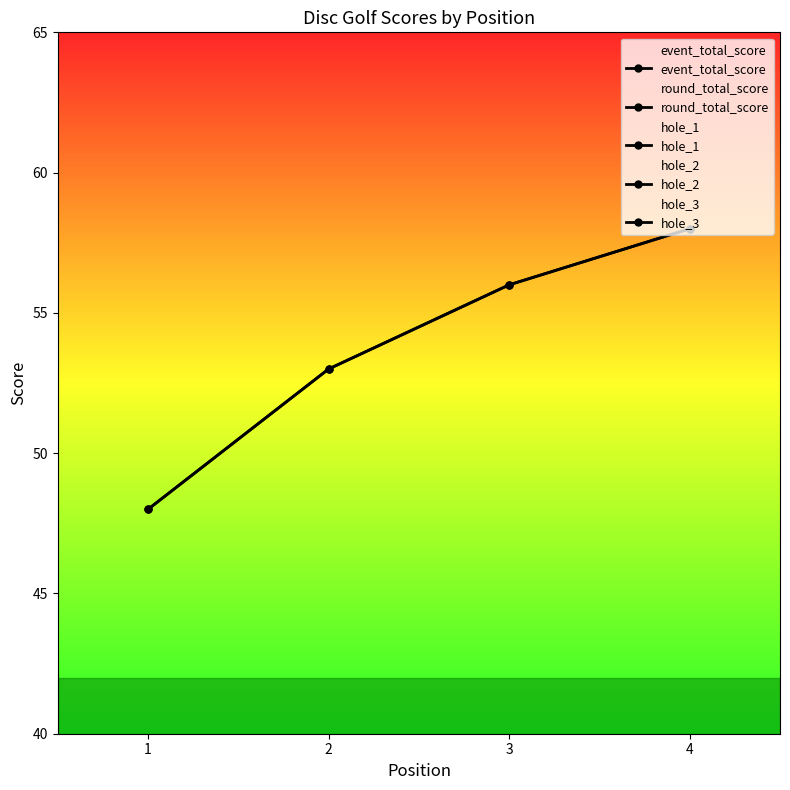

What are all the series names shown in the legend?

event_total_score, round_total_score, hole_1, hole_2, hole_3